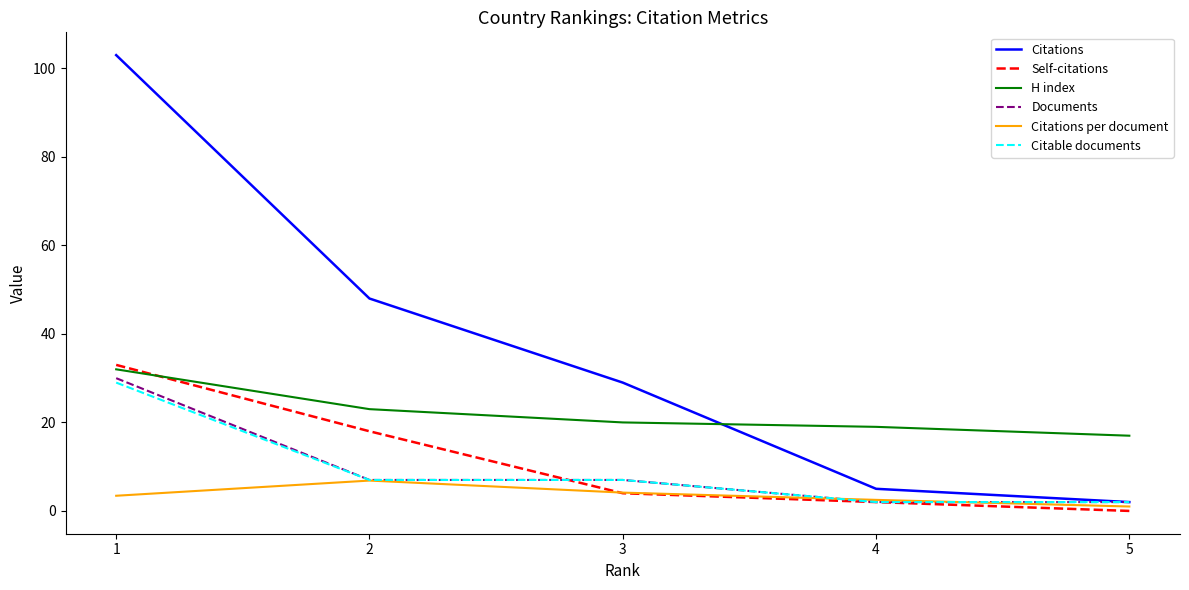

Where is Self-citations nearest to the value 16?

2